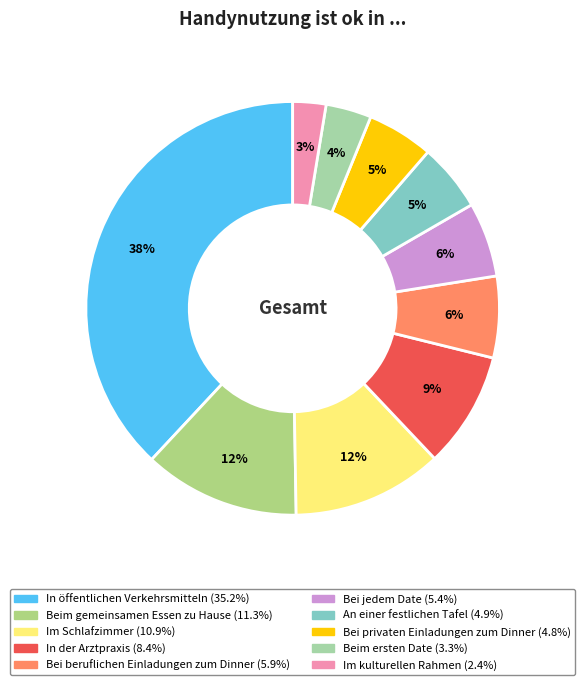

Which slice is the largest?

In öffentlichen Verkehrsmitteln